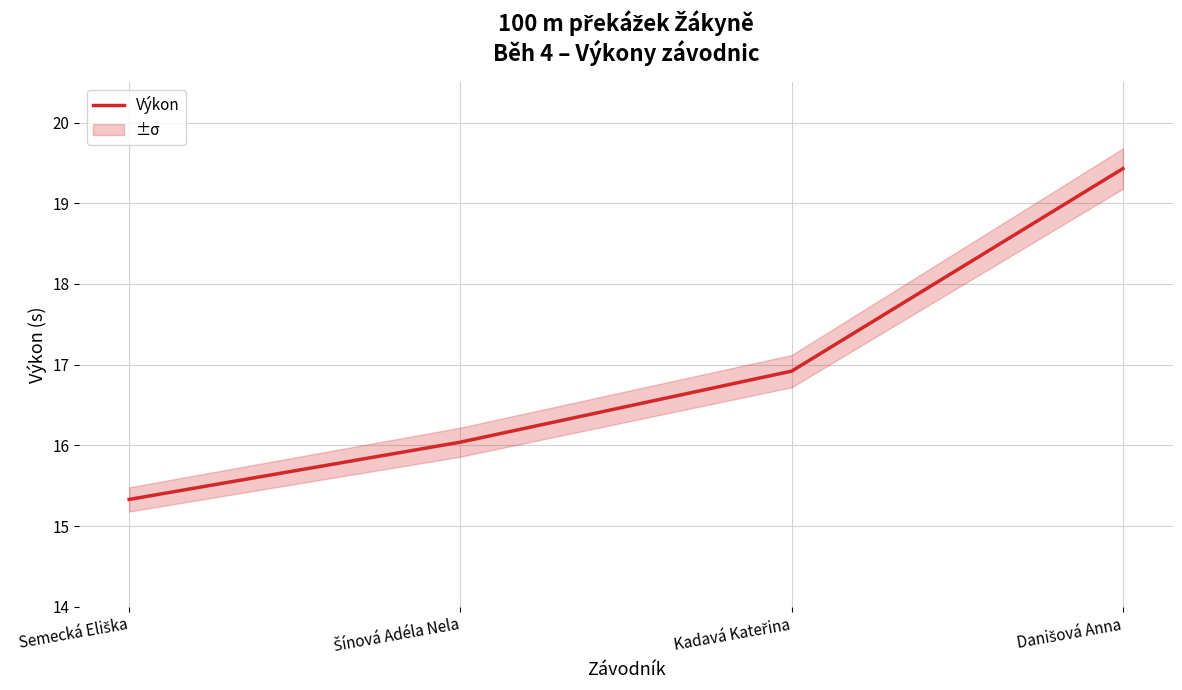

True or false: the data shows 8.4 at Semecká Eliška.

False